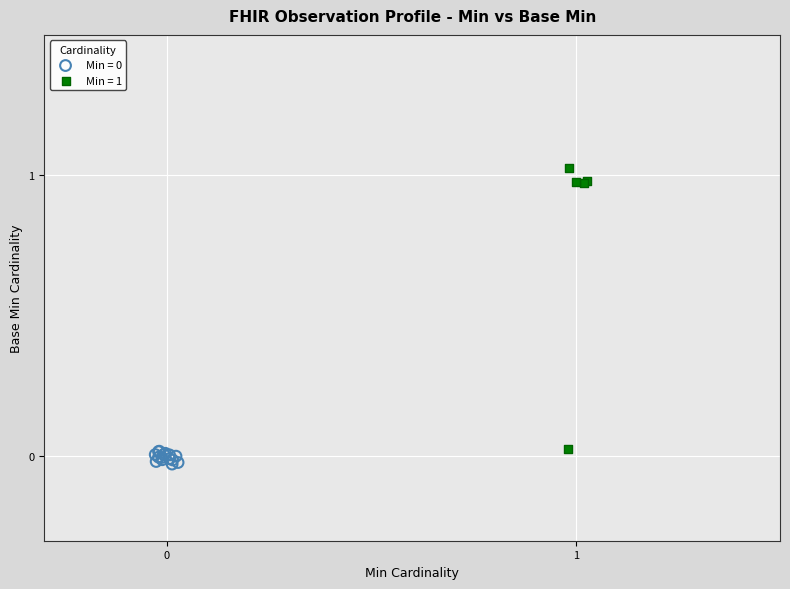

Which series contains the highest Y value?

Min = 1